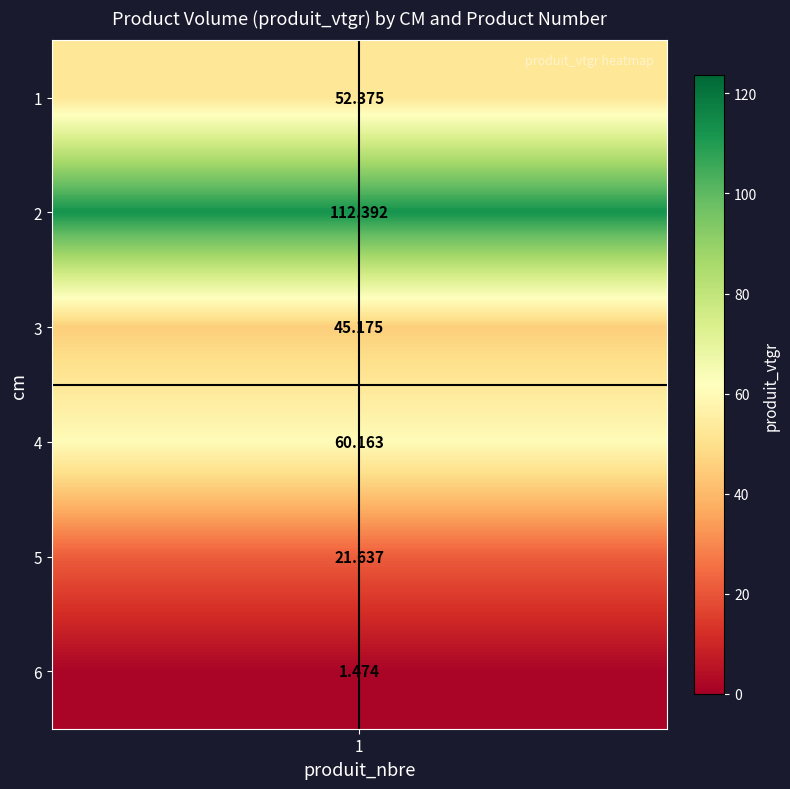

Approximately how many times larger is the value at 2 compared to 3?

2.5